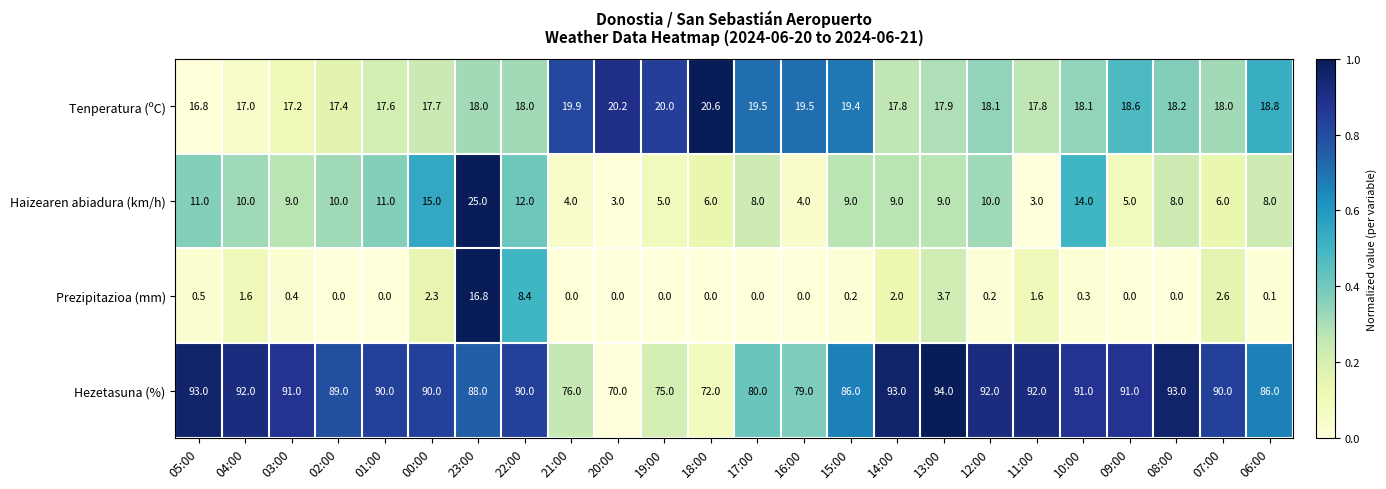

Where does the Haizearen abiadura (km/h) series first go above 9?

05:00